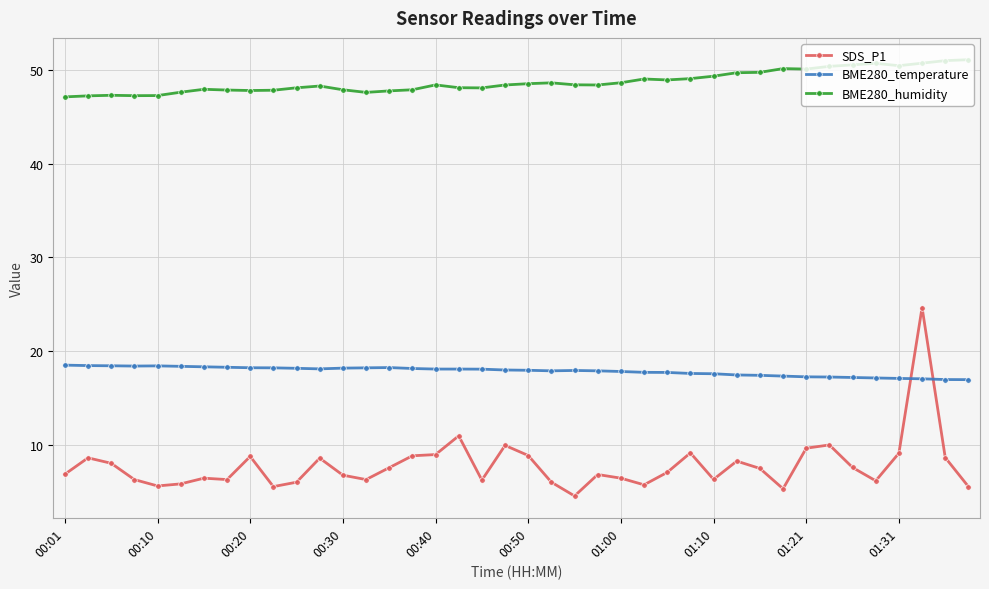

How many distinct data groups are displayed?

3